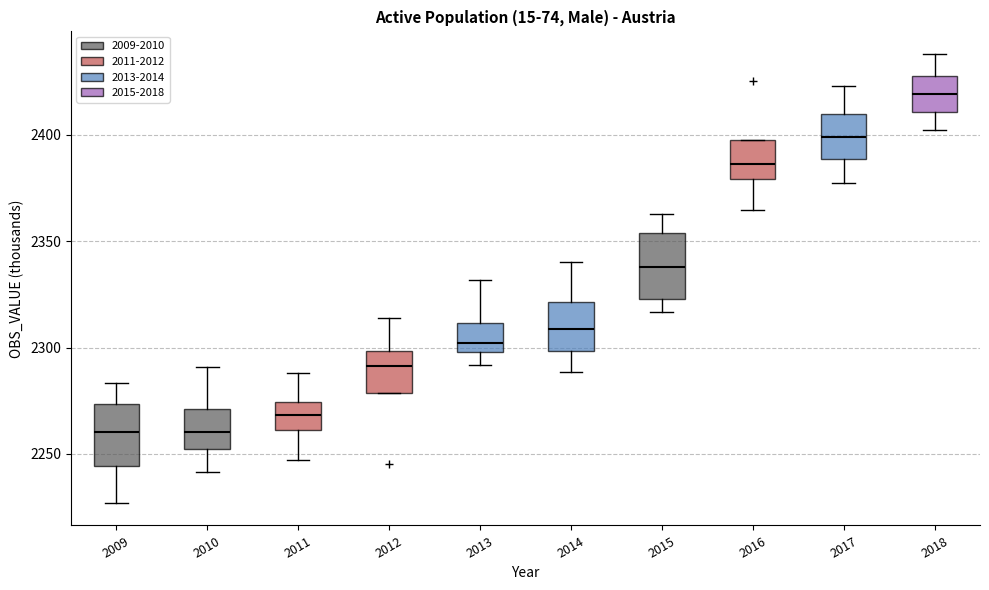

Where is the upper edge of the box at x = 2016 on the y-axis? The values are not printed on the chart, so give them approximately, as read against the axis.

2400